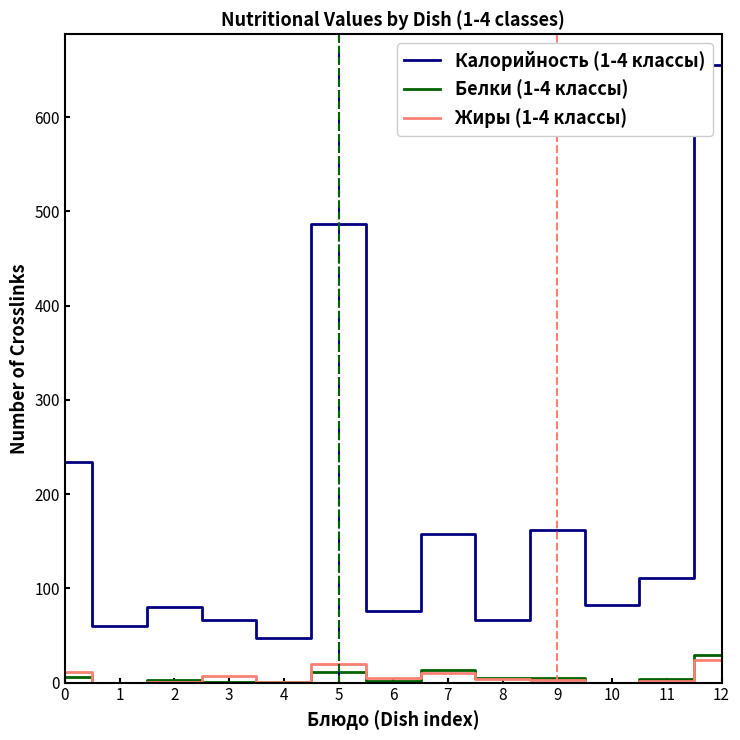

The Калорийность (1-4 классы) series shows 19 at 6. True or false?

False